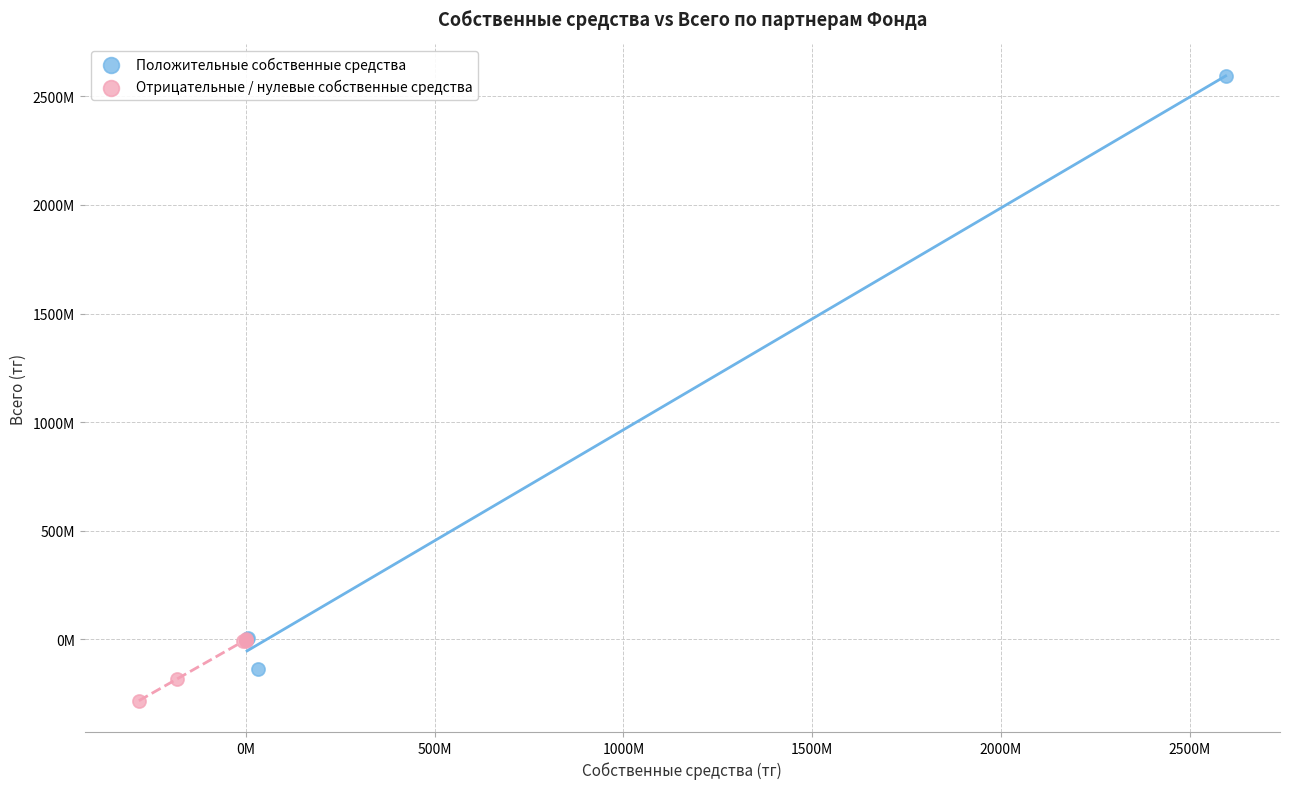

Which series reaches the minimum Y coordinate?

Отрицательные / нулевые собственные средства